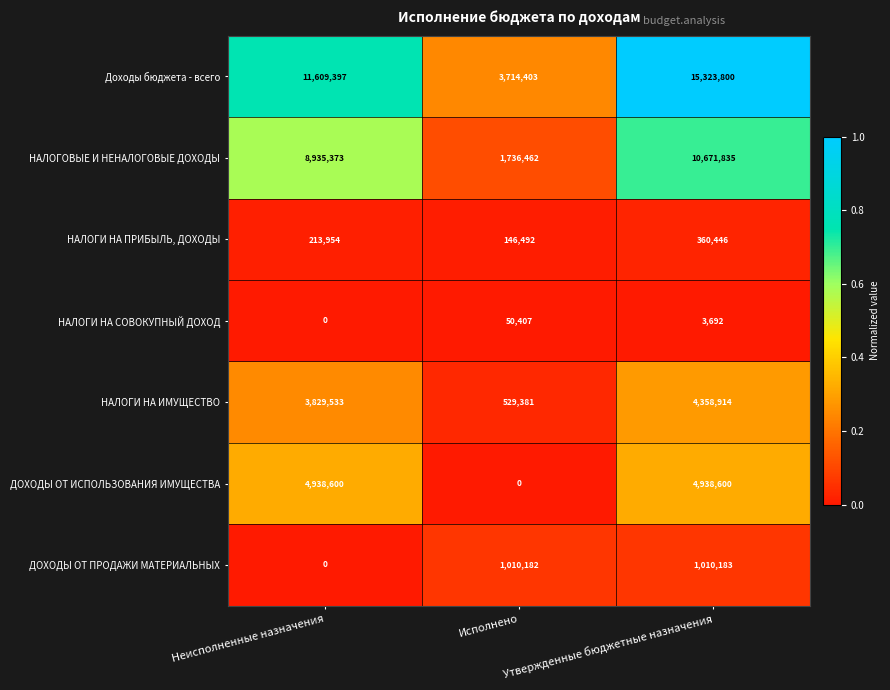

What is the difference between the highest and lowest values at Утвержденные бюджетные назначения?

15320108